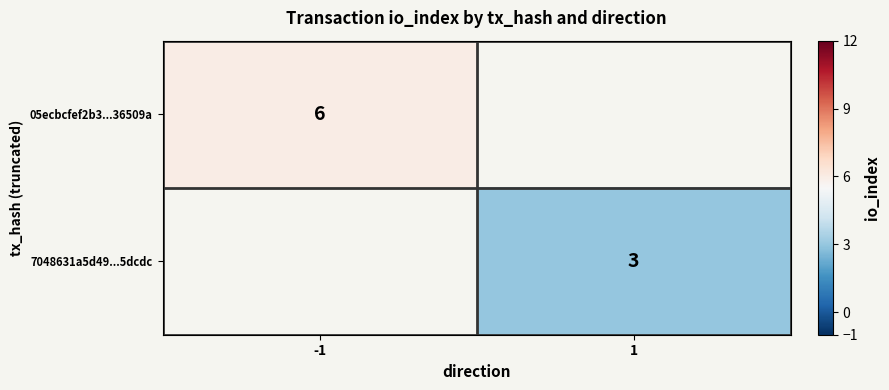

The value of 7048631a5d49...5dcdc at 1 is 3. True or false?

True